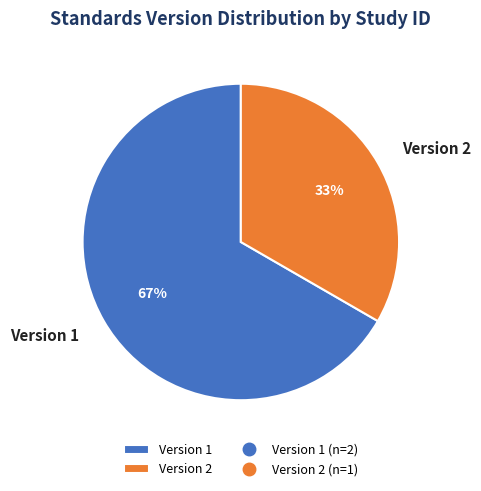

Is there any slice that represents more than half of the pie?

Yes